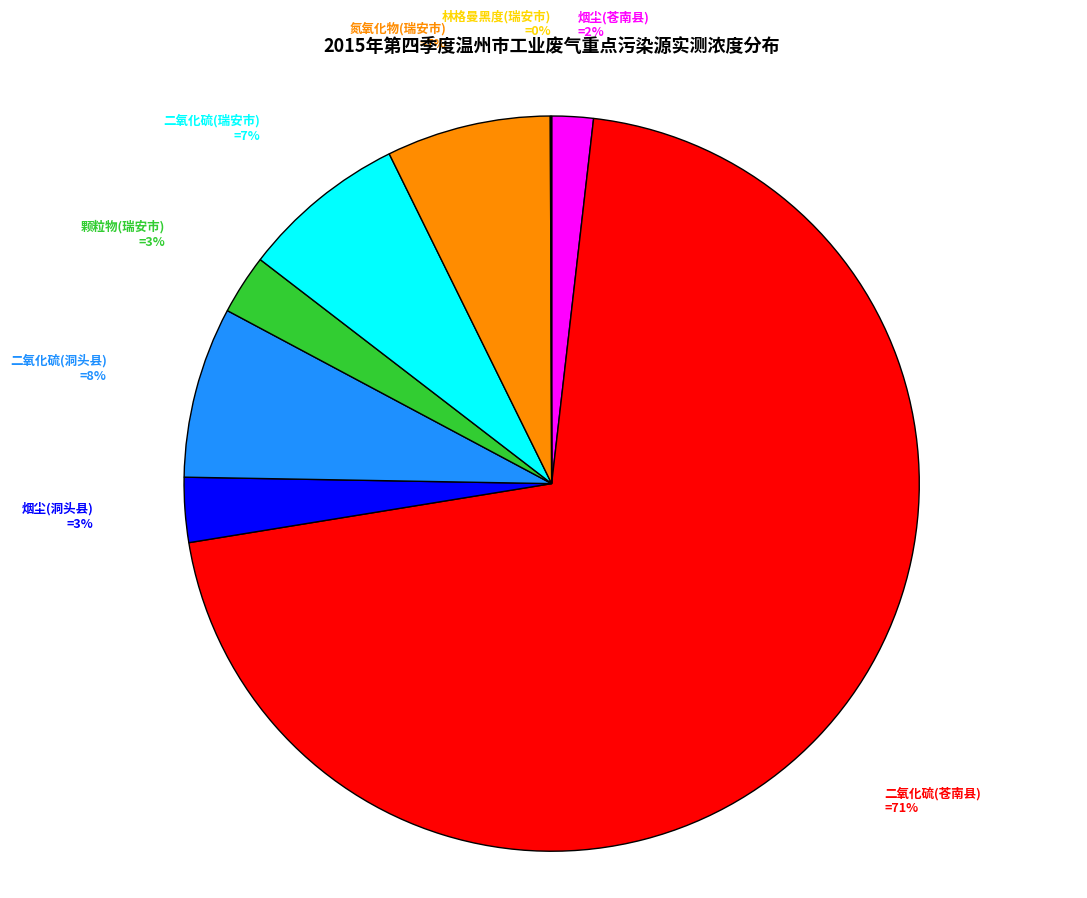

Does 二氧化硫(苍南县) represent more than half of the total?

Yes